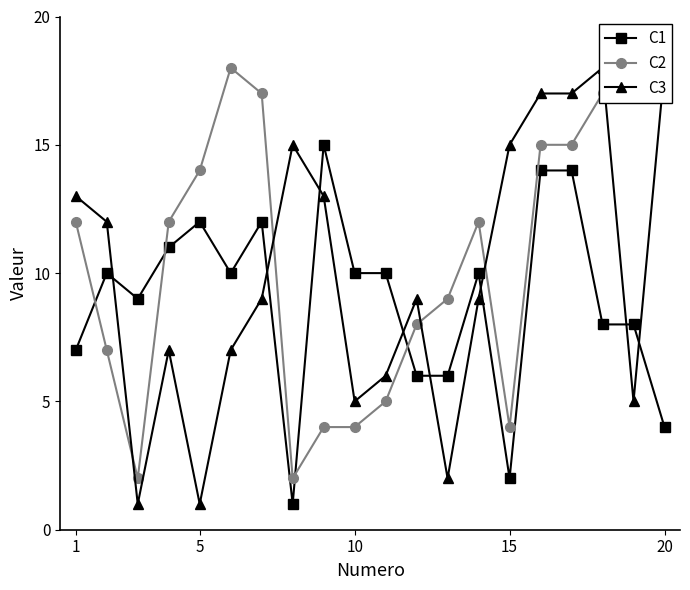

Is it true that C1 equals 7 at 1?

True